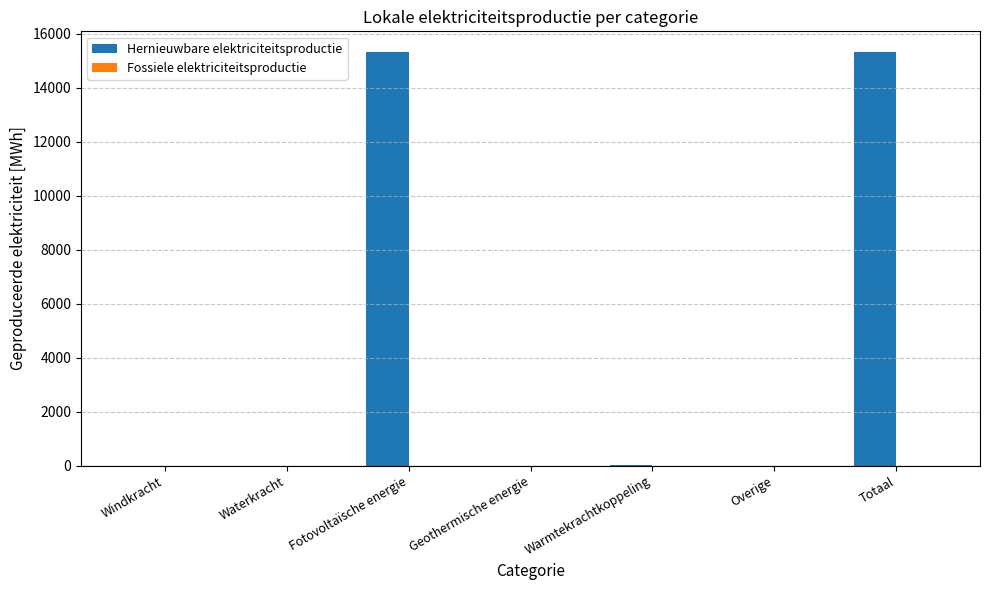

Between Totaal and Windkracht, which is larger?

Totaal